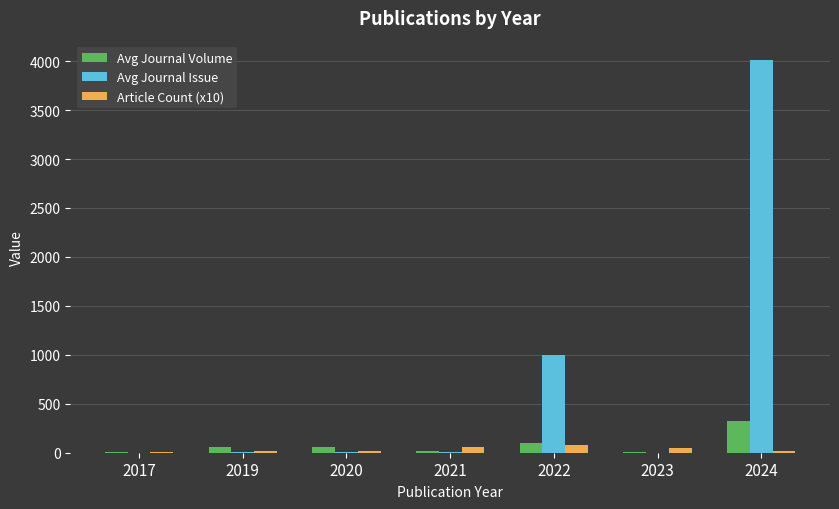

At which label does Avg Journal Volume first exceed 58?

2019